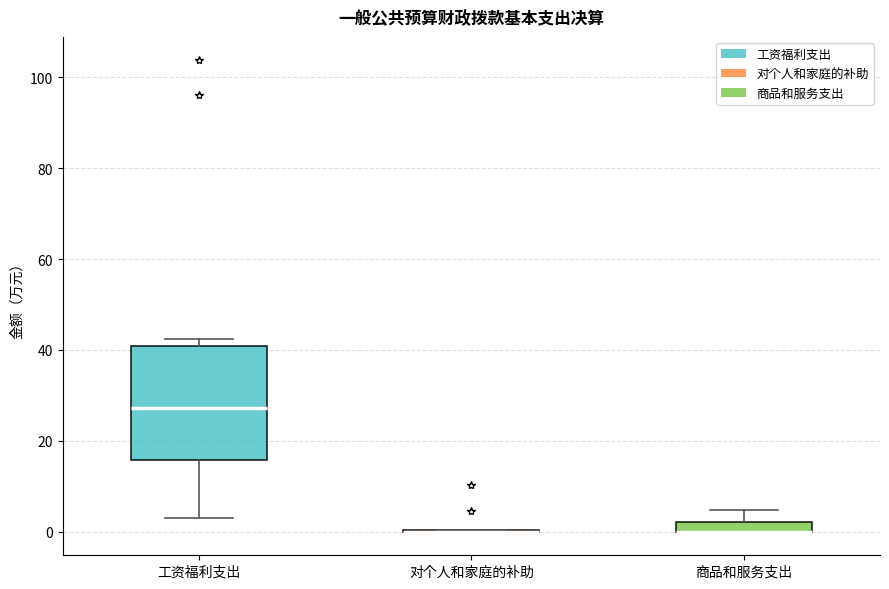

Comparing the boxes themselves (not the whiskers), which one is the tallest?

工资福利支出